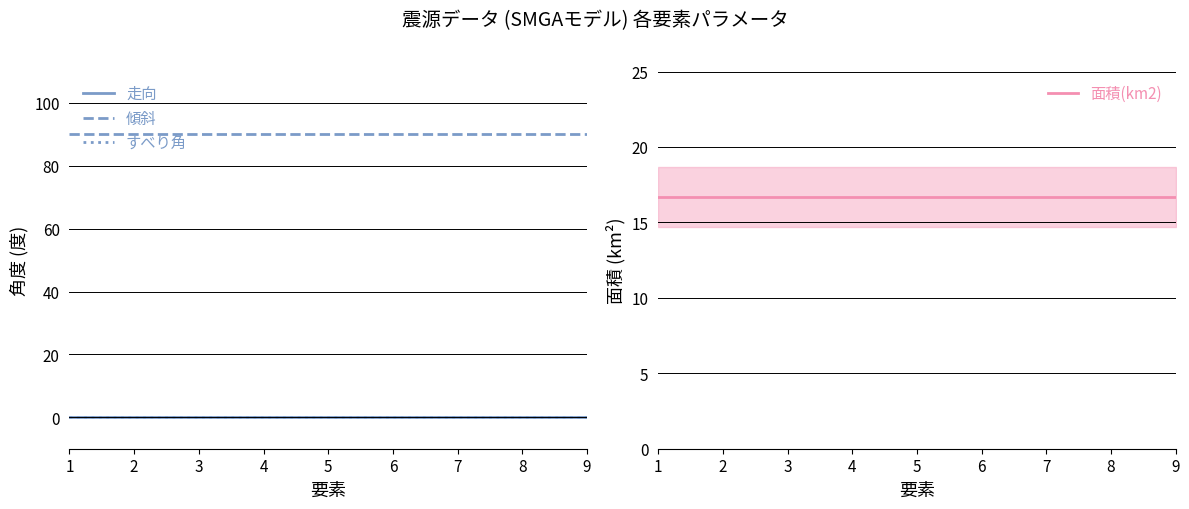

What is the sum of all 面積(km2) values?

150.3